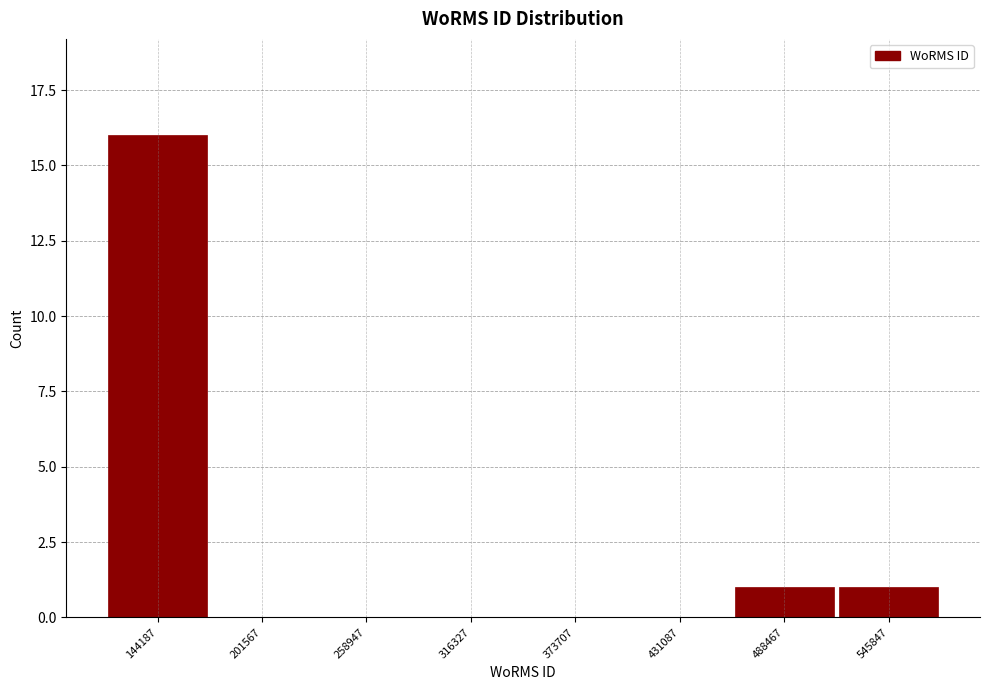

Reading left to right, transcribe all the data shown in this chart.

144187=16	201567=0	258947=0	316327=0	373707=0	431087=0	488467=1	545847=1